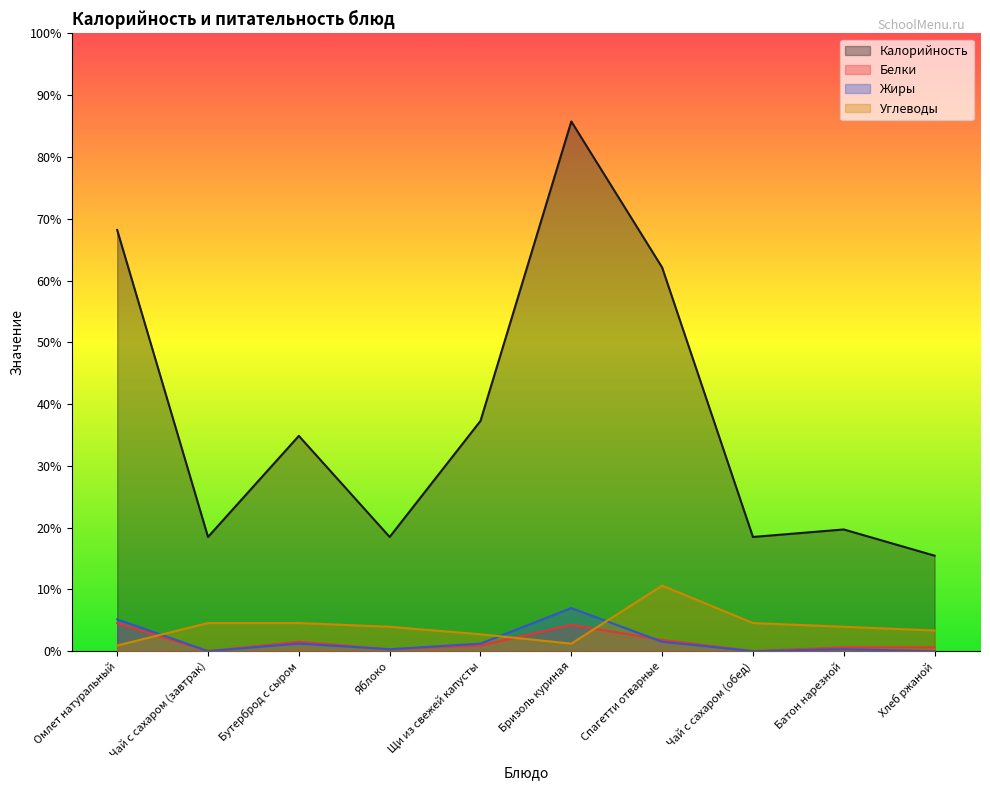

What are all the series names shown in the legend?

Калорийность, Белки, Жиры, Углеводы